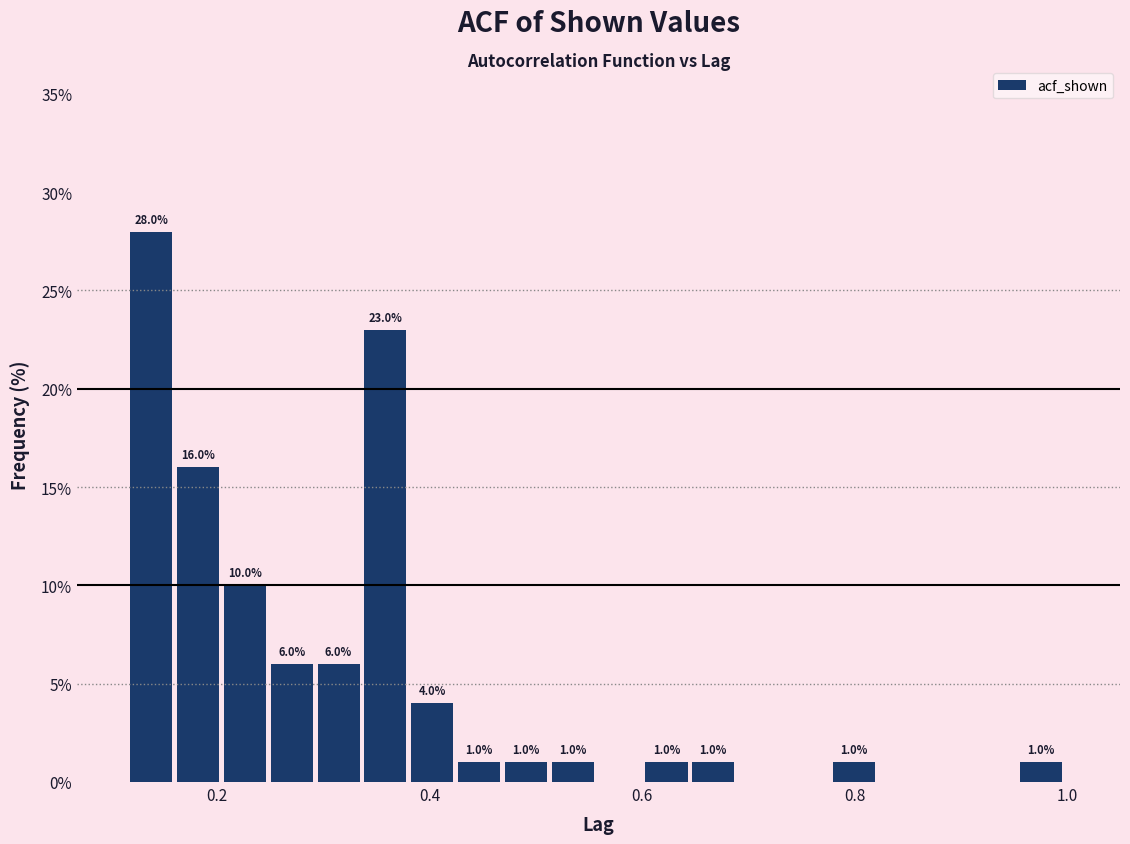

Around what value on the x-axis is the tallest bar? Give the approximate position of its centre, as read against the axis.

0.14